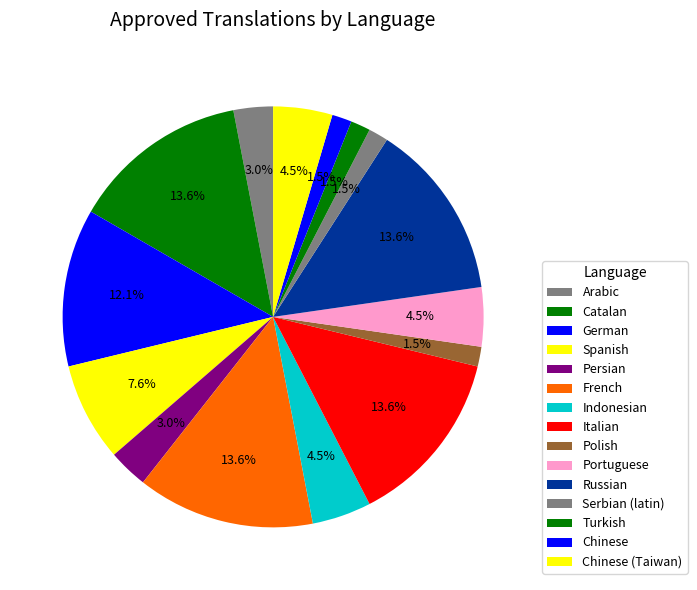

What percentage is NOT represented by Persian?

97.0%